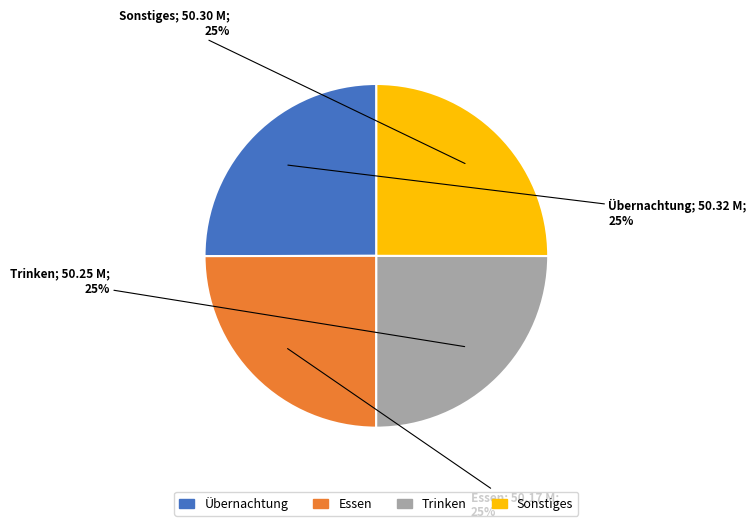

To the nearest percent, what is the average slice percentage?

25%